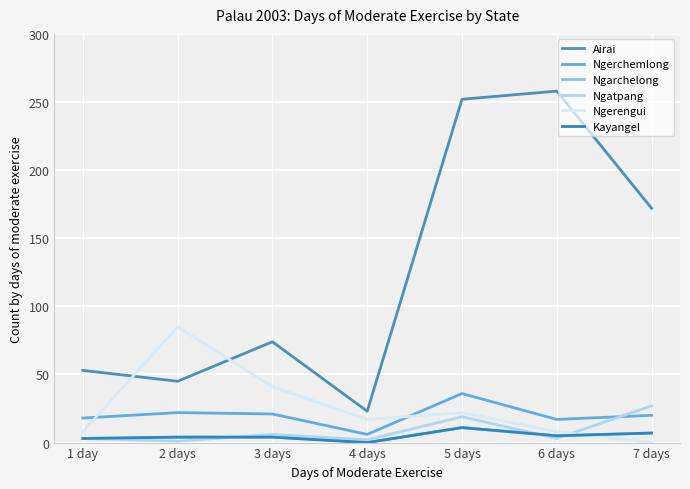

How many times do Ngerengui and Ngatpang cross each other?

1